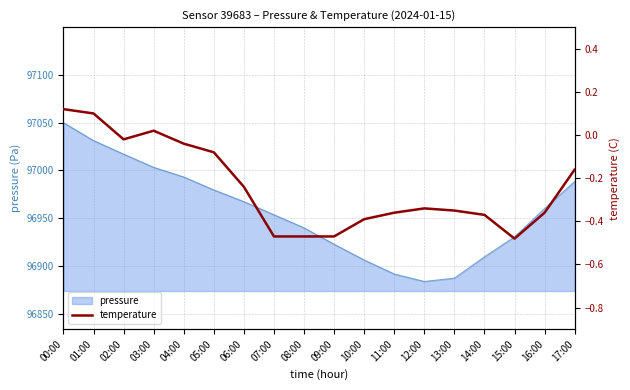

How many values exceed 0?

3